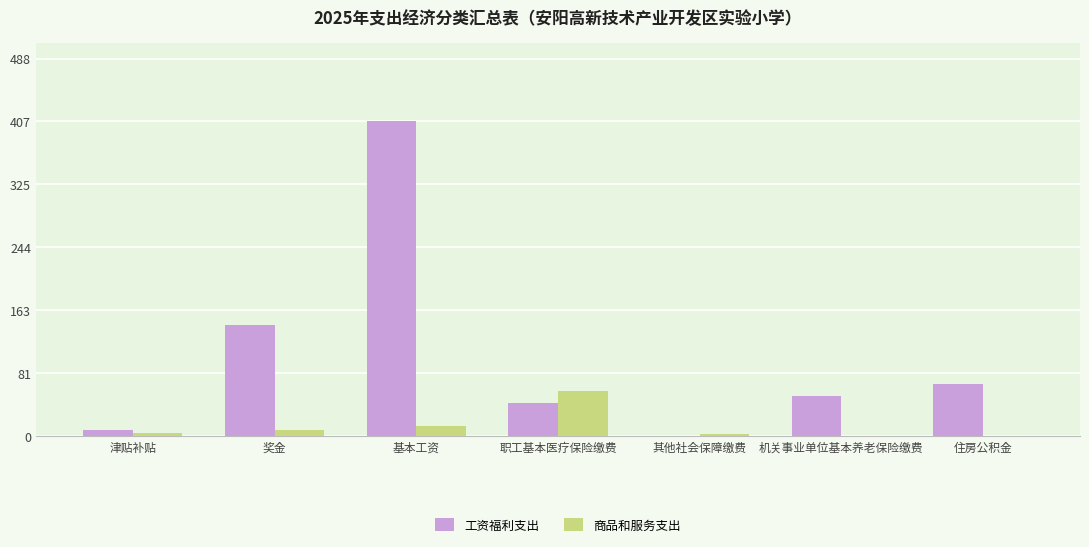

What is the spread (max minus min) of values at 基本工资?

393.1